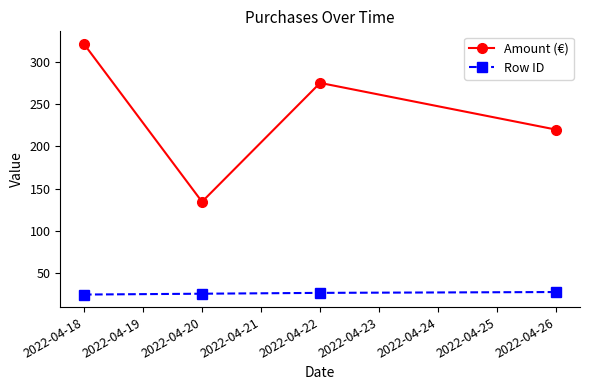

True or false: Row ID and Amount (€) intersect in this chart.

False